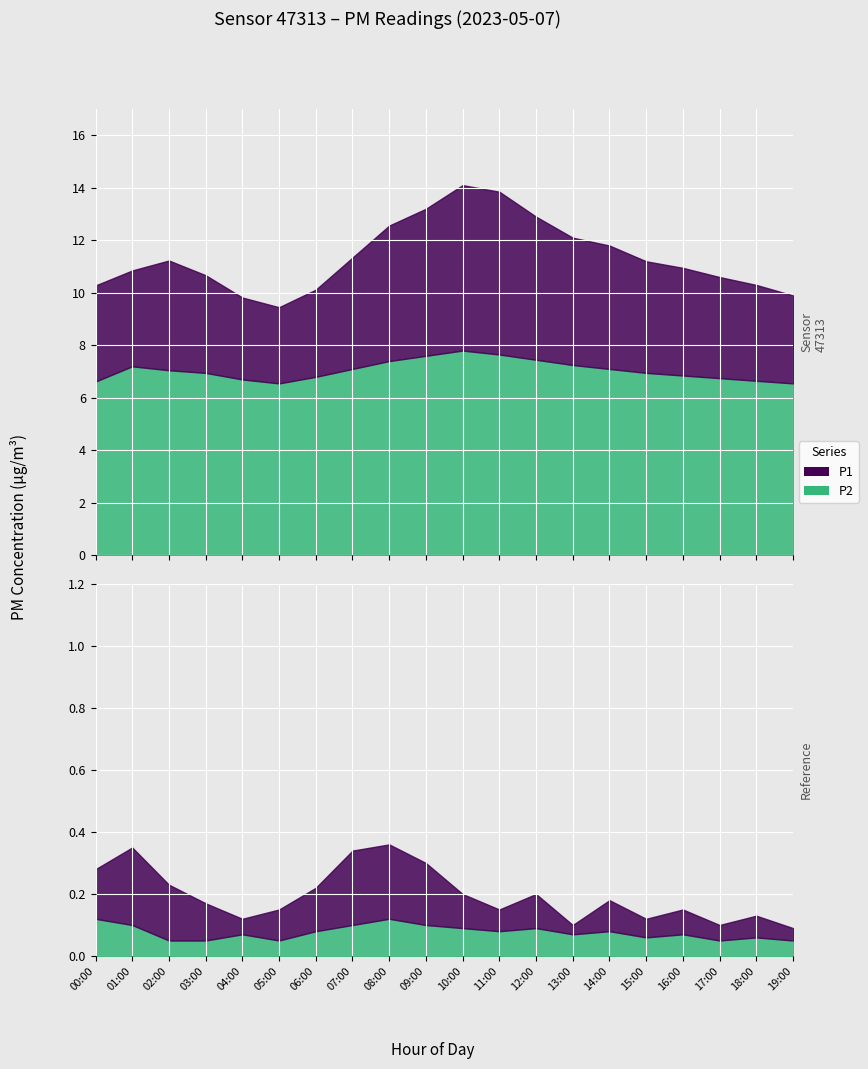

True or false: P1 and P2 intersect in this chart.

False